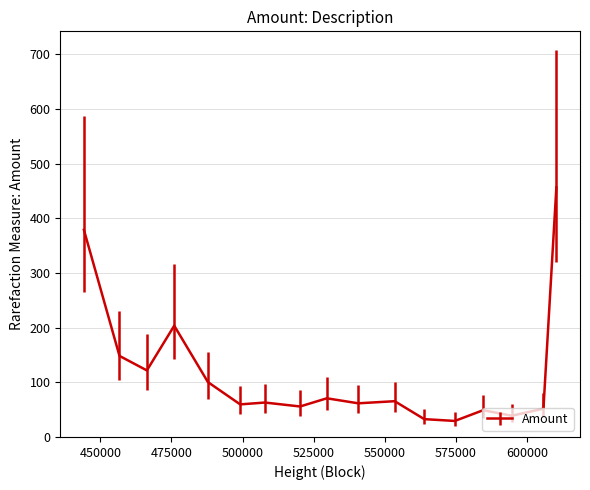

What is the sum of all values?

1987.4